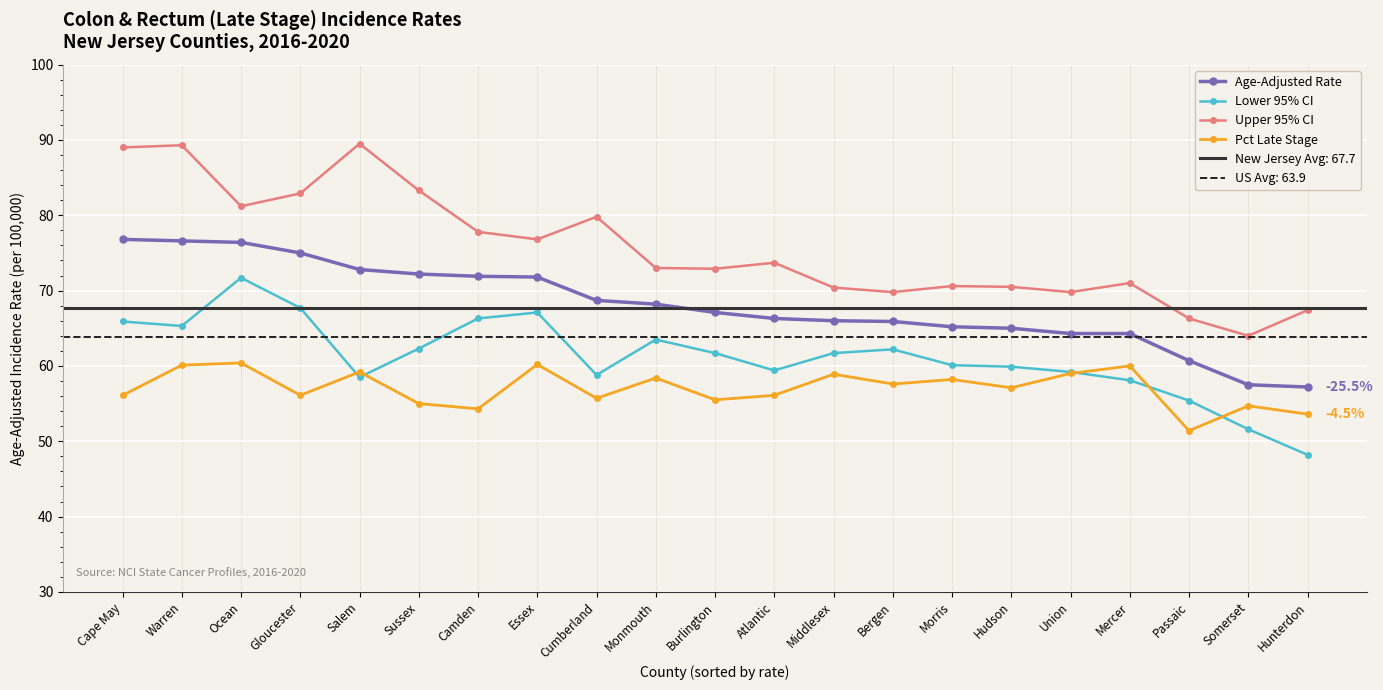

True or false: Lower 95% CI and Upper 95% CI cross at least once.

False